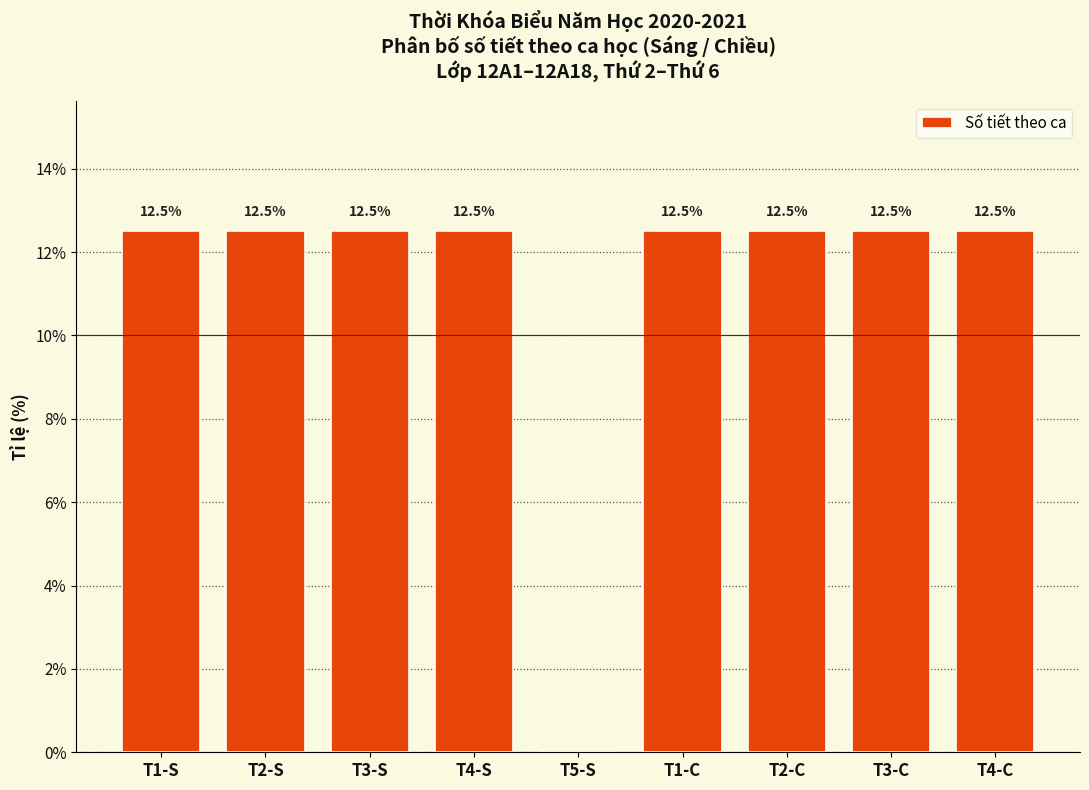

Reading left to right, what are all the values shown in this chart?

T1-S=12.5	T2-S=12.5	T3-S=12.5	T4-S=12.5	T5-S=0.0	T1-C=12.5	T2-C=12.5	T3-C=12.5	T4-C=12.5